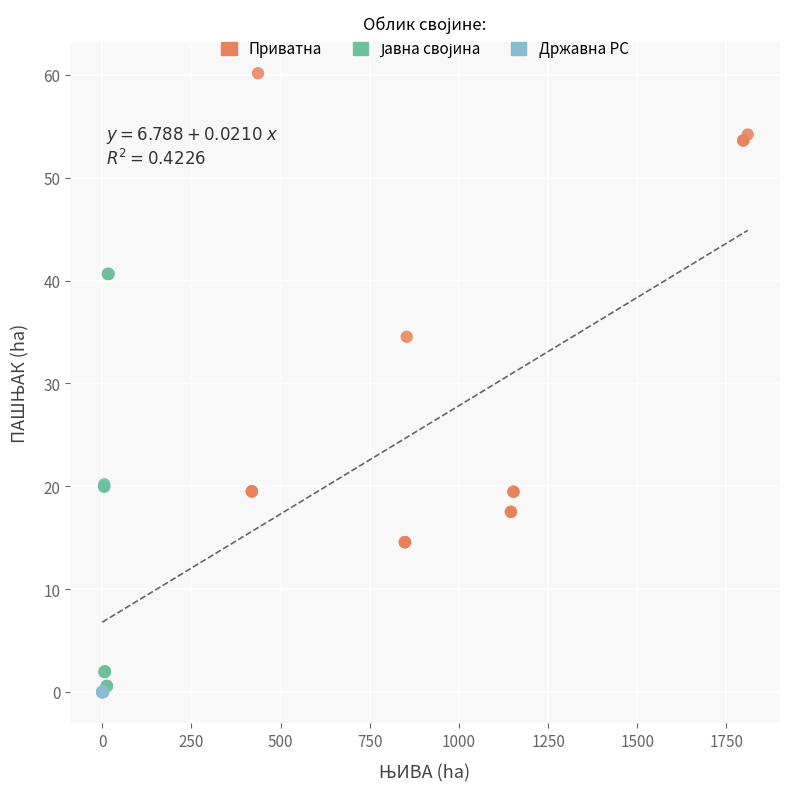

Which series has the widest spread of Y values?

Приватна